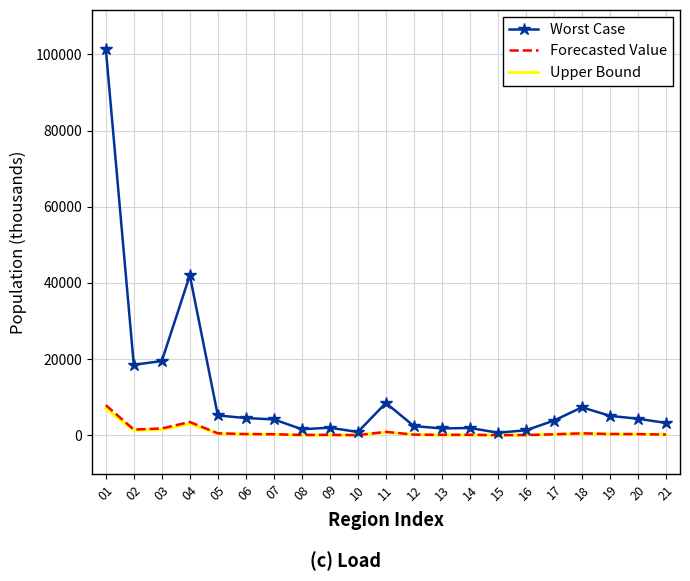

At which category does the chart reach its peak across all series?

01